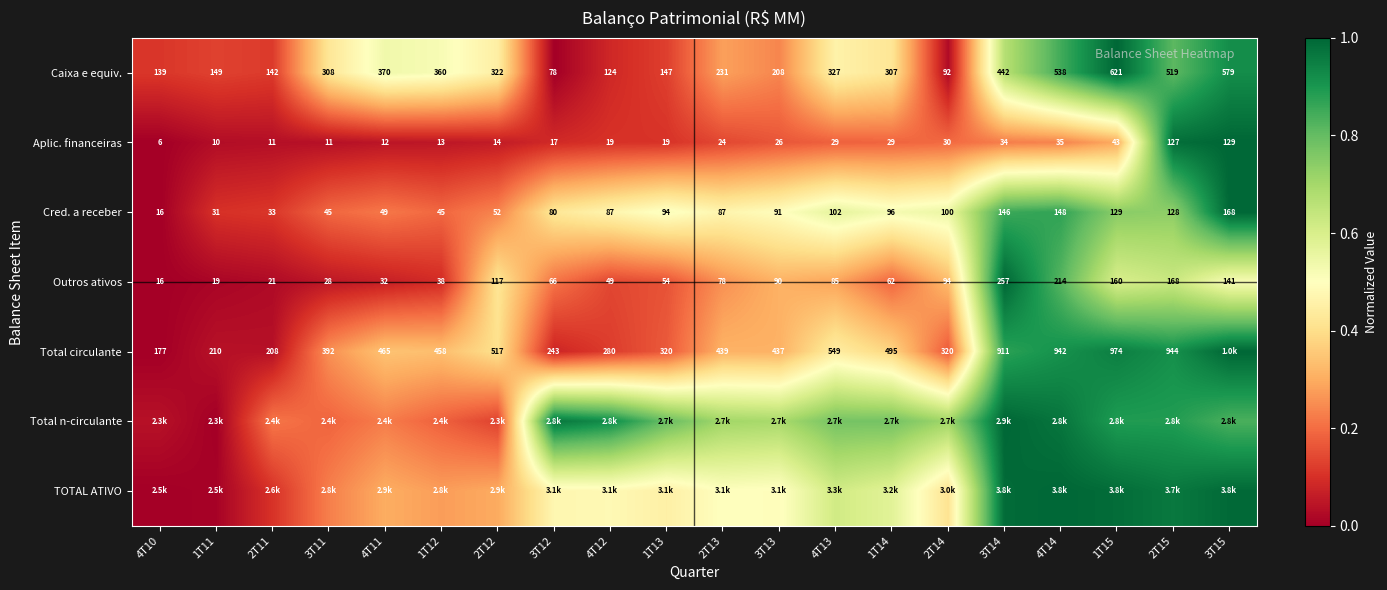

Is it true that Total circulante equals 0.2 at 4T12?

False